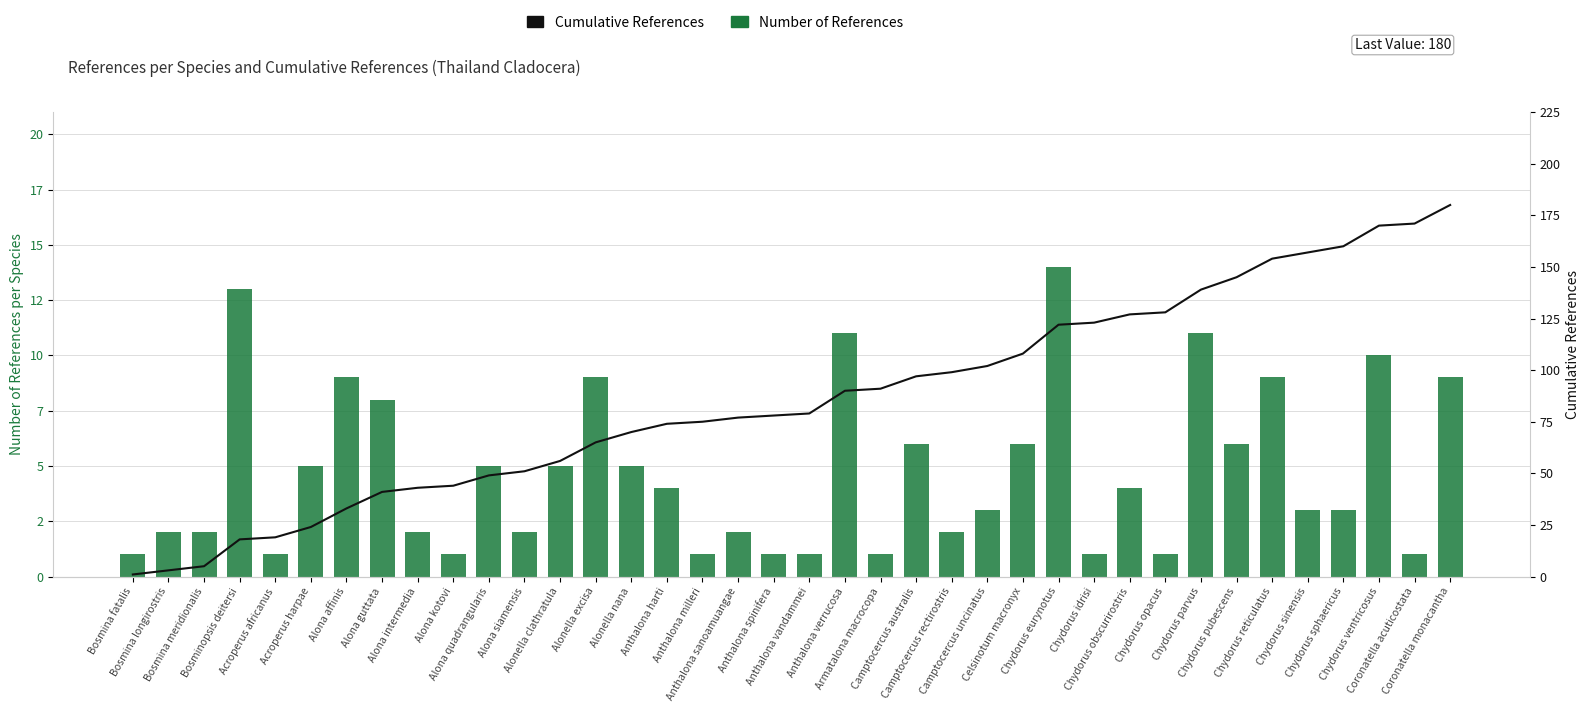

Rank the series by their maximum value, from highest to lowest.

Cumulative References, Number of References